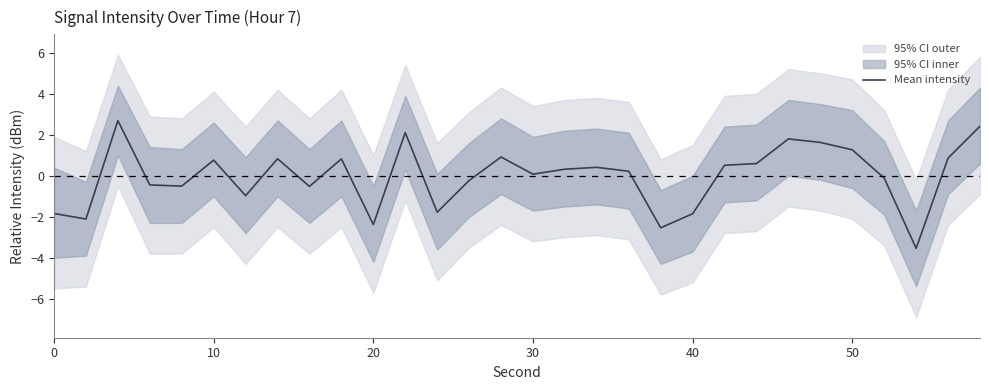

True or false: Mean intensity has a value of -2.4 at 20.

True